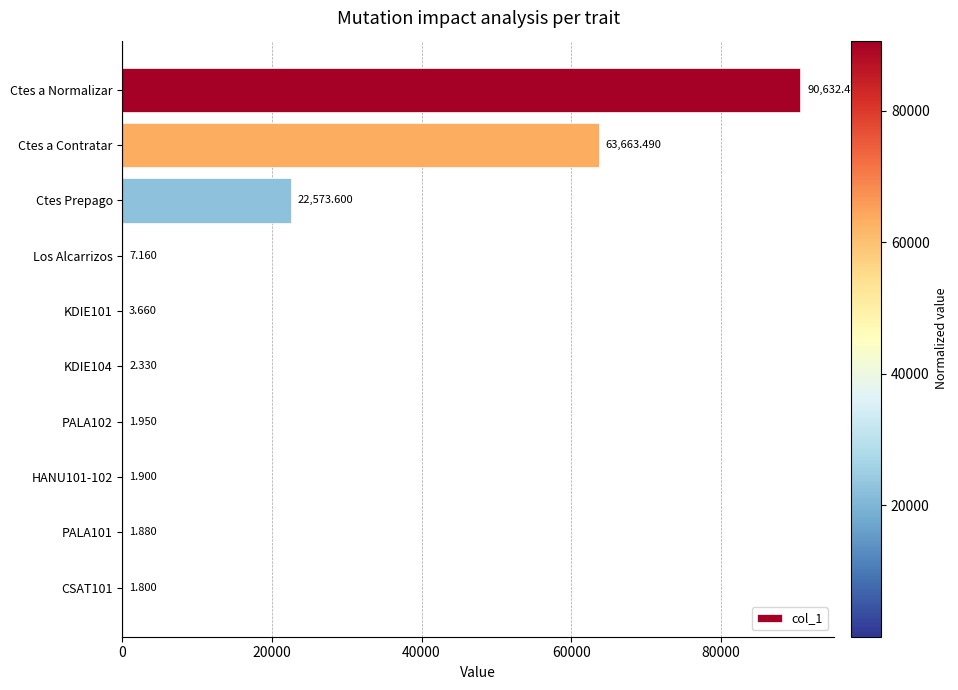

Between Ctes a Normalizar and Ctes Prepago, which is larger?

Ctes a Normalizar